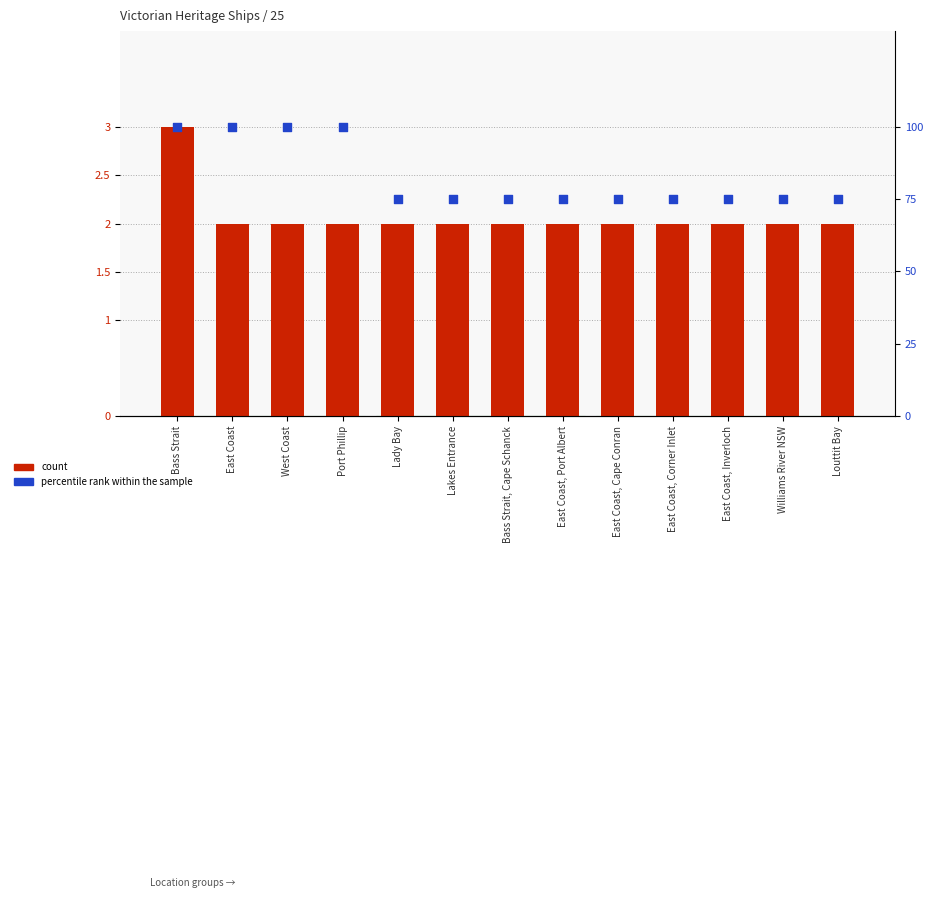

What are all the series names shown in the legend?

count, percentile rank within the sample